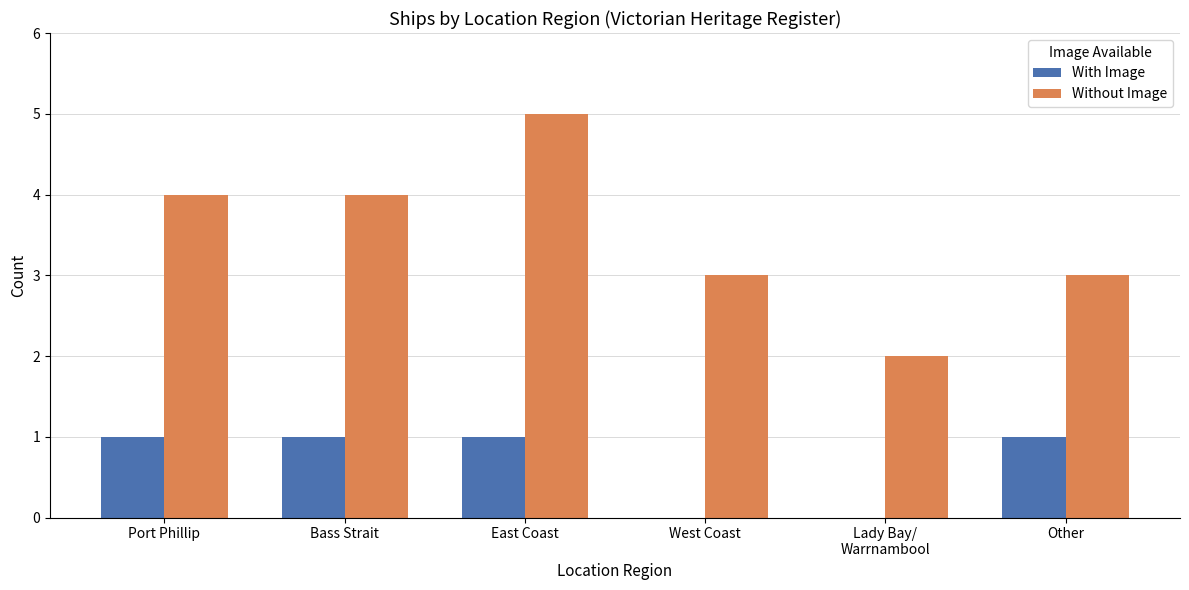

What is the sum of the With Image values at Other and Bass Strait?

2